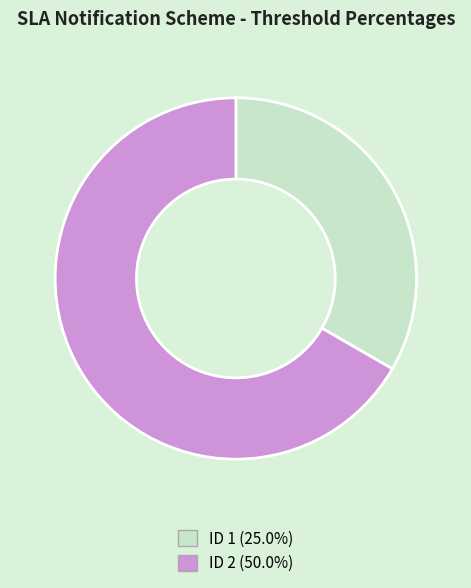

Is there a majority slice in this chart?

Yes